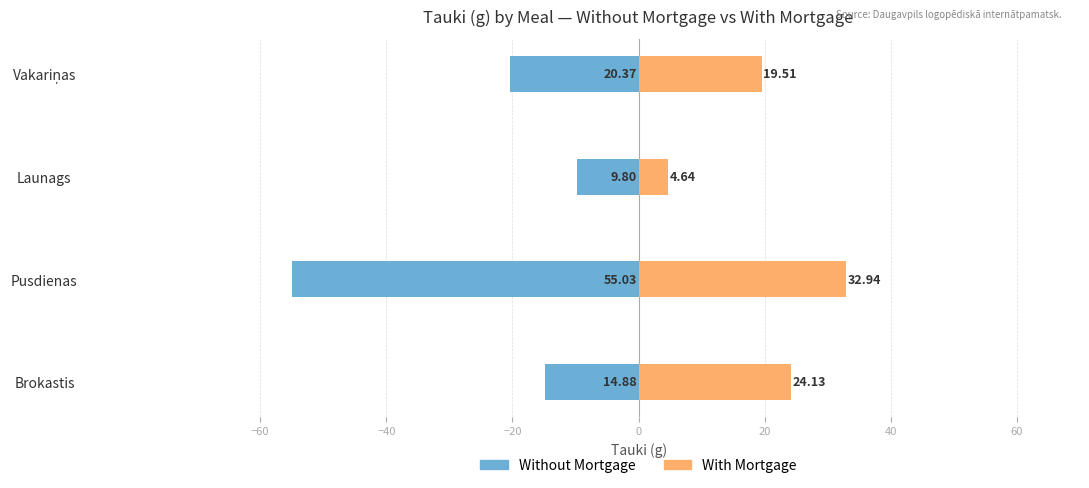

What are all the series names shown in the legend?

Without Mortgage, With Mortgage